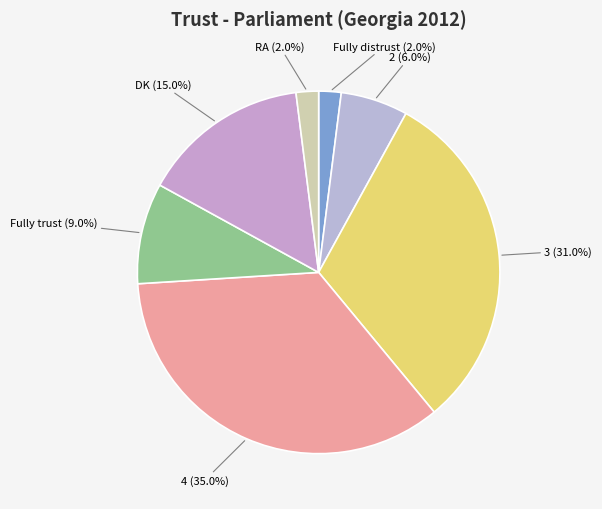

To the nearest percent, what portion does 2 represent?

6%